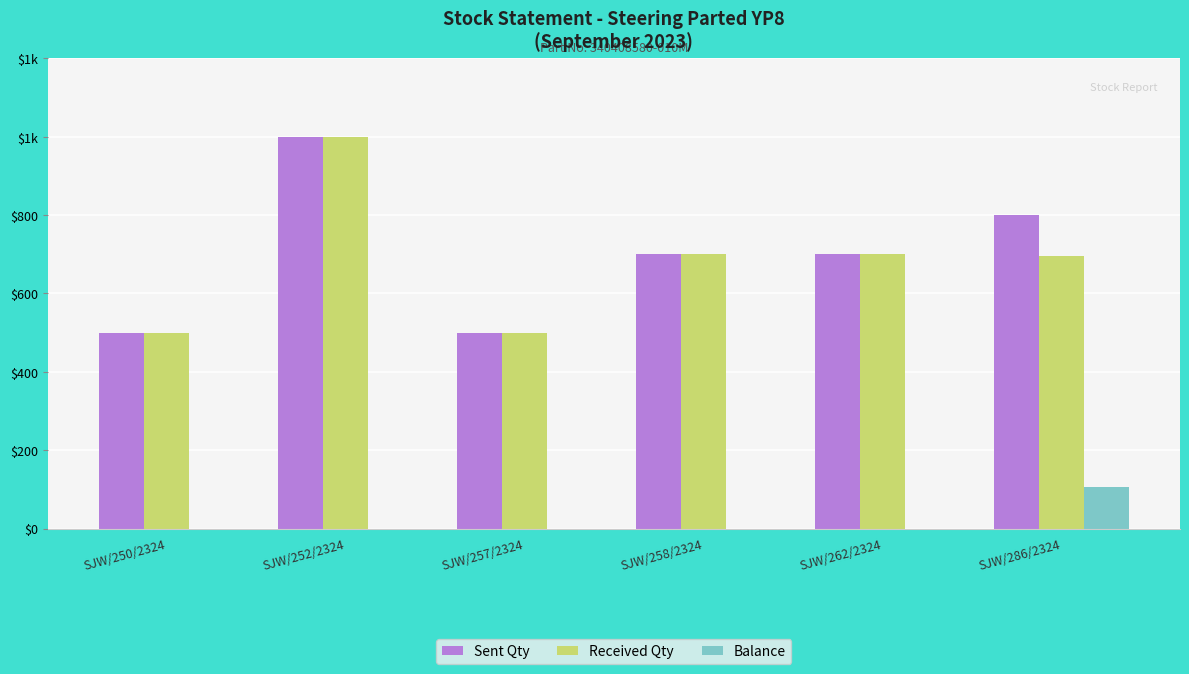

At which category is the sum across all series the highest?

SJW/252/2324